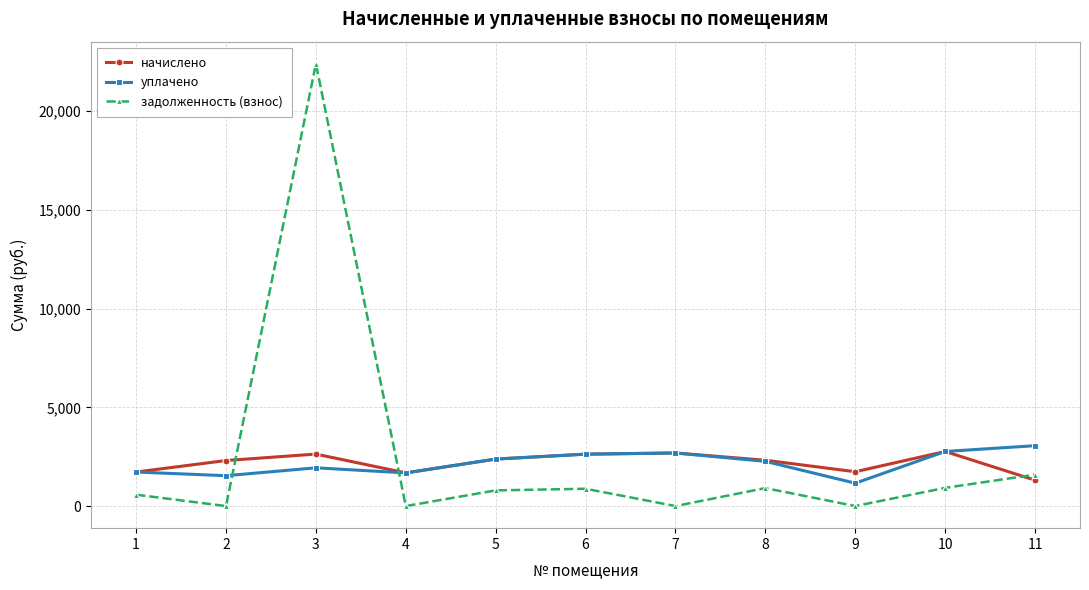

Which series has the largest range (max minus min)?

задолженность (взнос)